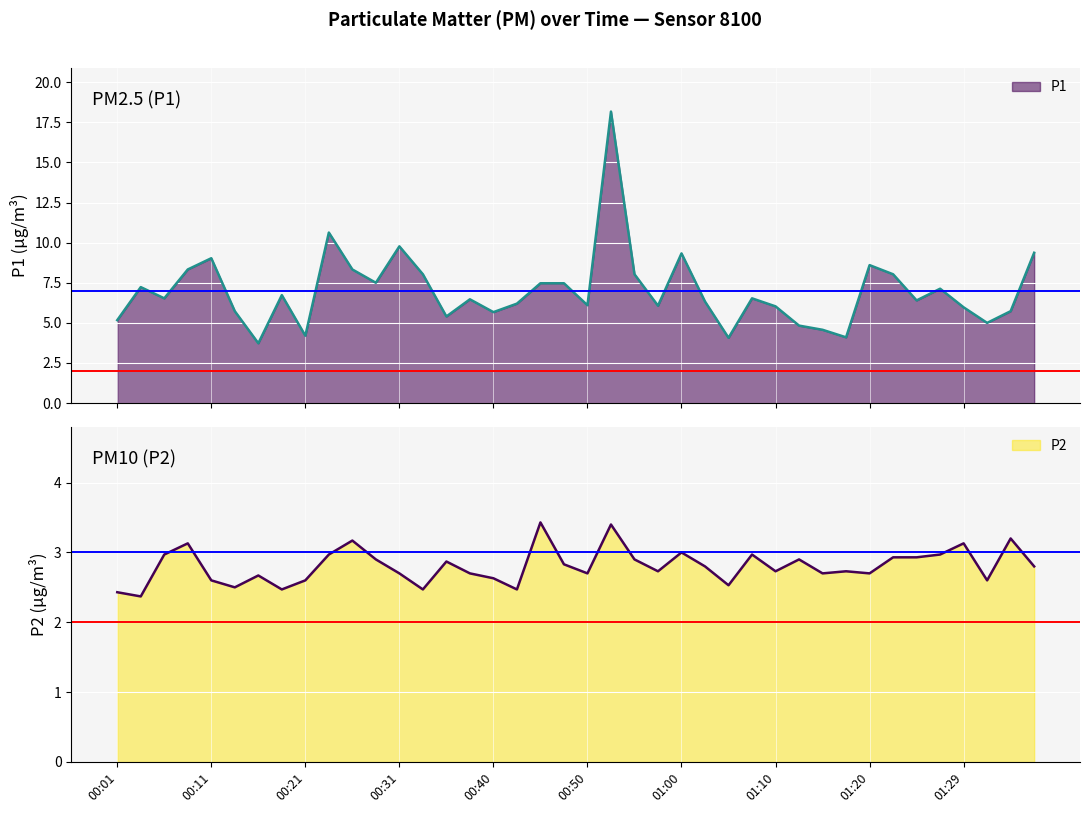

Is it true that P1 equals 10.6 at 01:29?

False